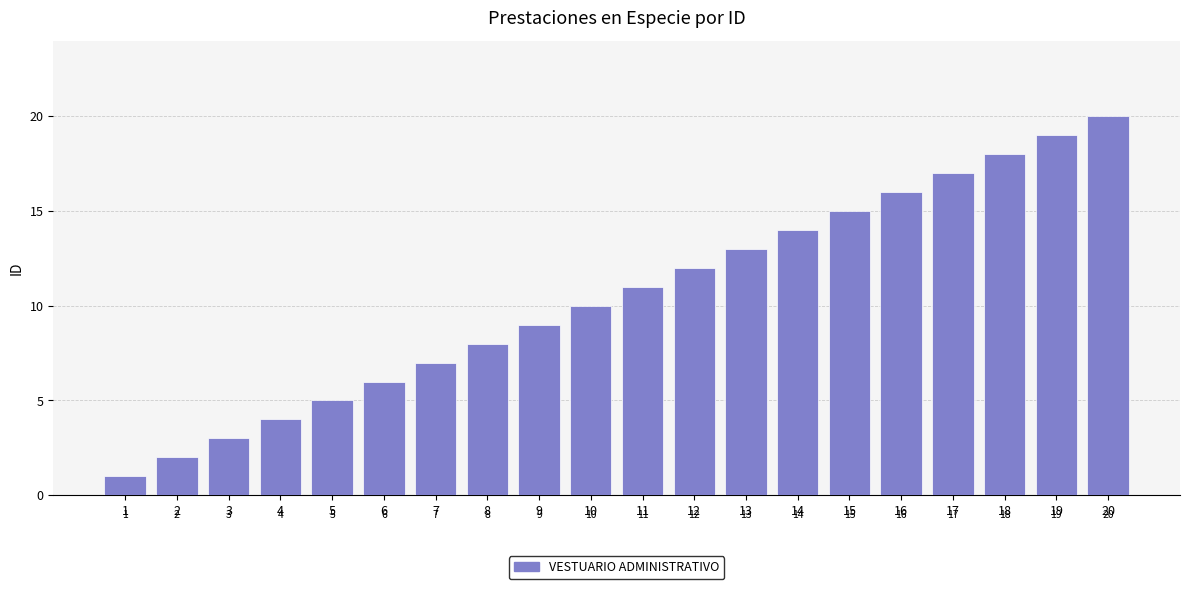

How many data points does each series have?

20